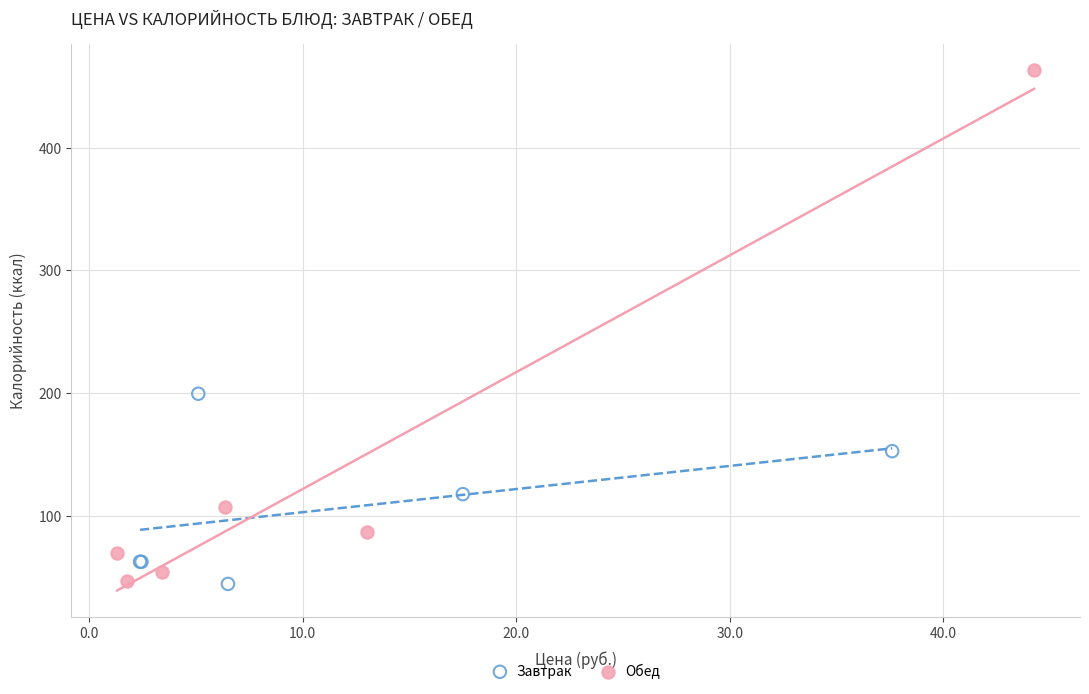

What are all the series names shown in the legend?

Завтрак, Обед